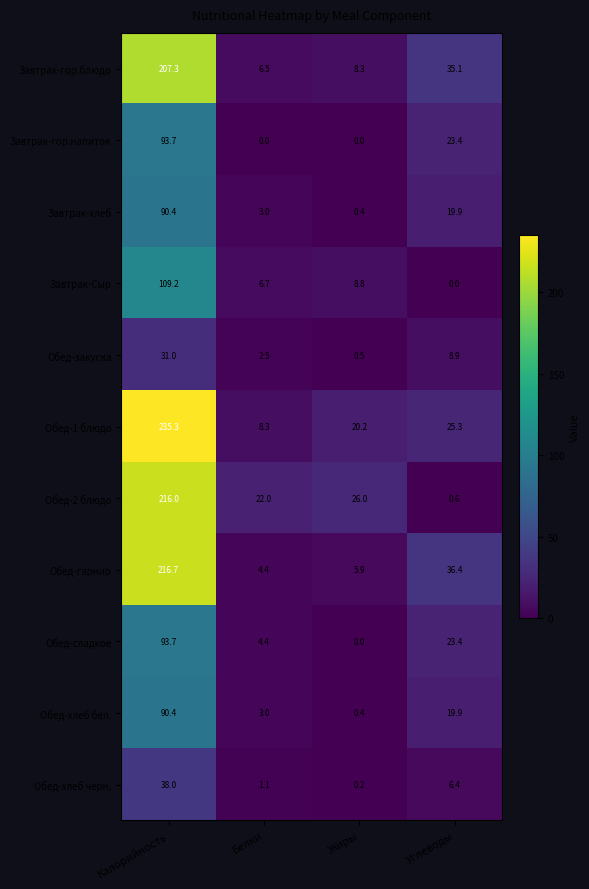

Which series has the largest total across all categories?

Обед-1 блюдо